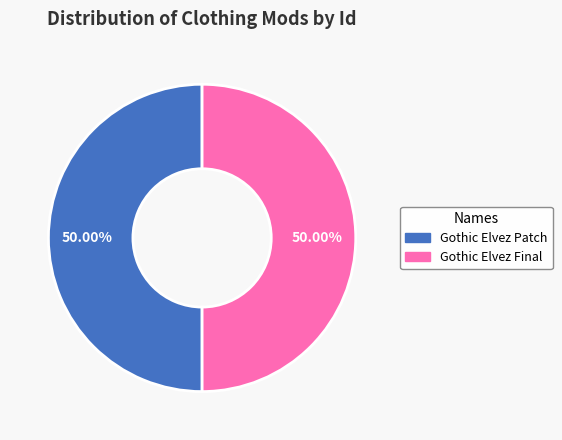

Do Gothic Elvez Patch and Gothic Elvez Final together represent more than half of the pie?

Yes